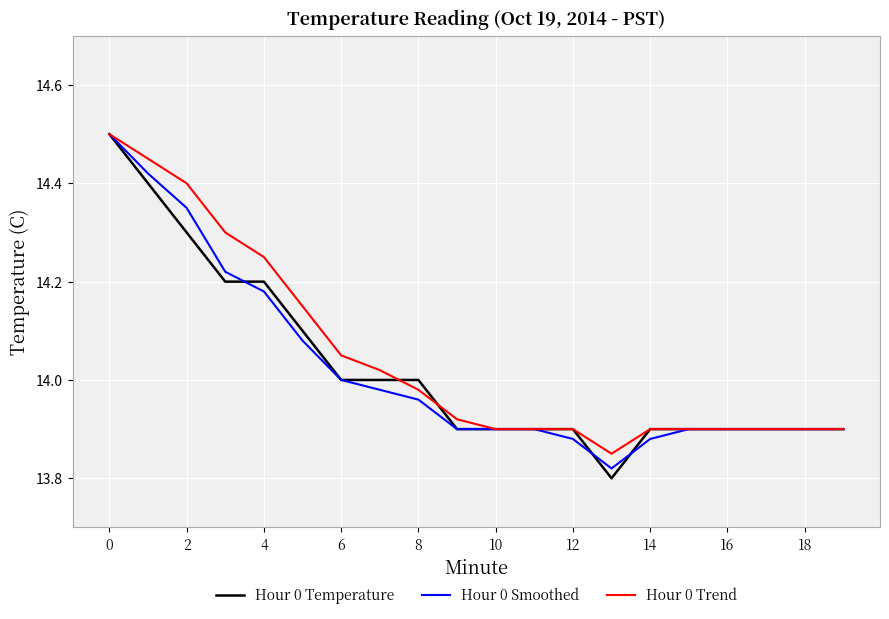

How many lines are shown in the chart?

3